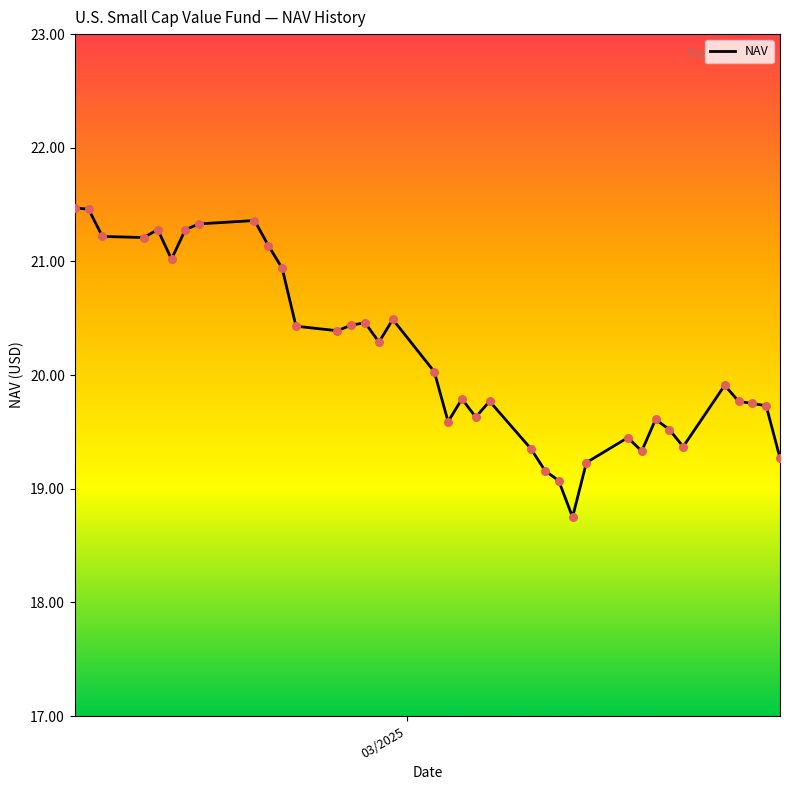

What is the maximum value shown in the chart?

21.5